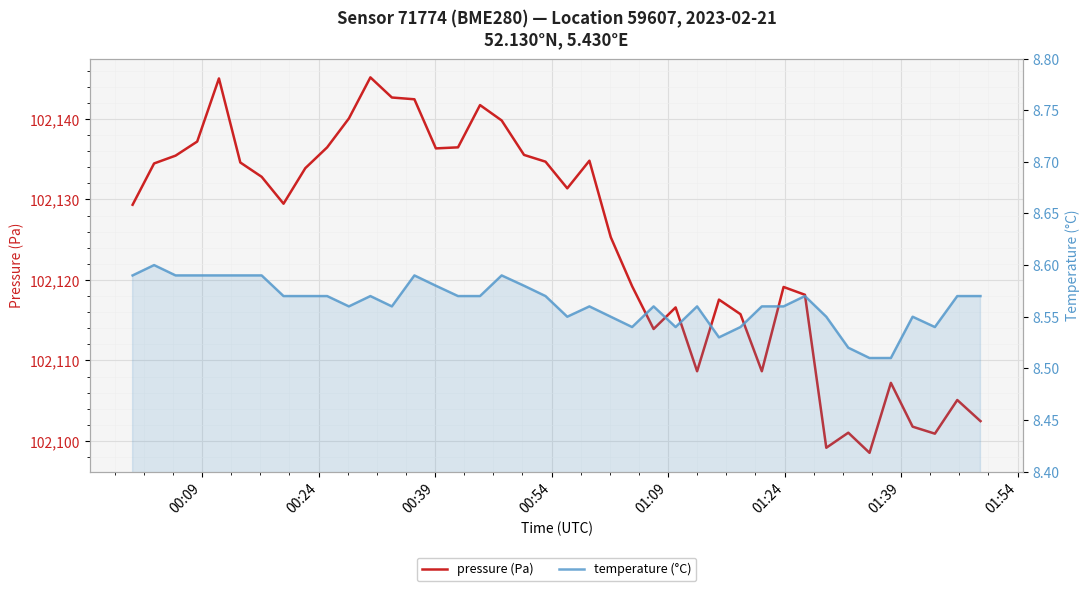

True or false: temperature (°C) has more than 0 interior local peaks.

True